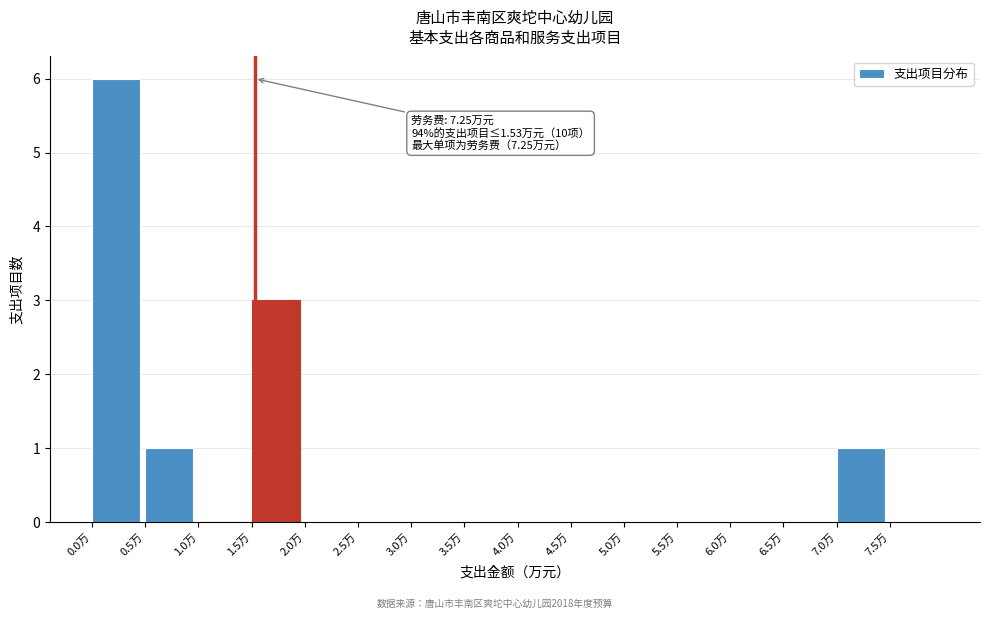

Which range on the x-axis has the tallest bar?

0.0 to 0.5